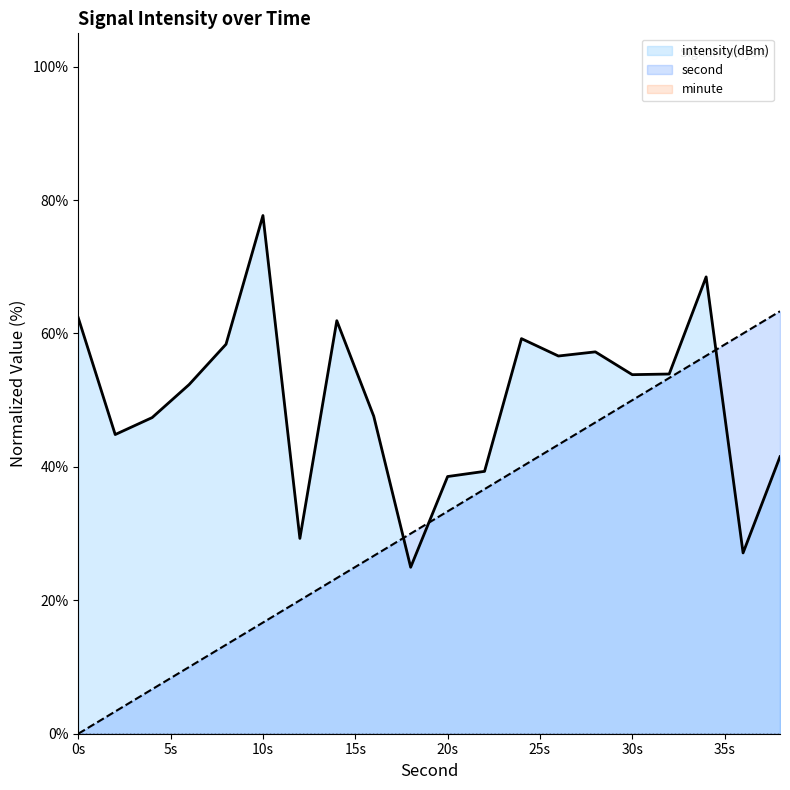

What is the minimum value for intensity(dBm)?

25.0